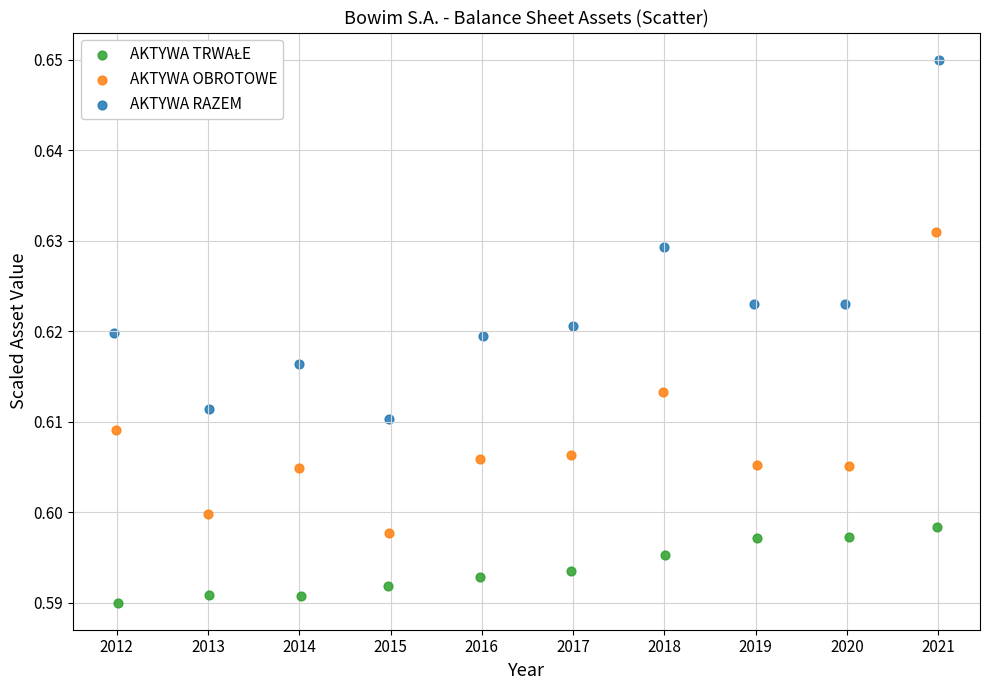

Which series has the largest Y range (max minus min)?

AKTYWA RAZEM